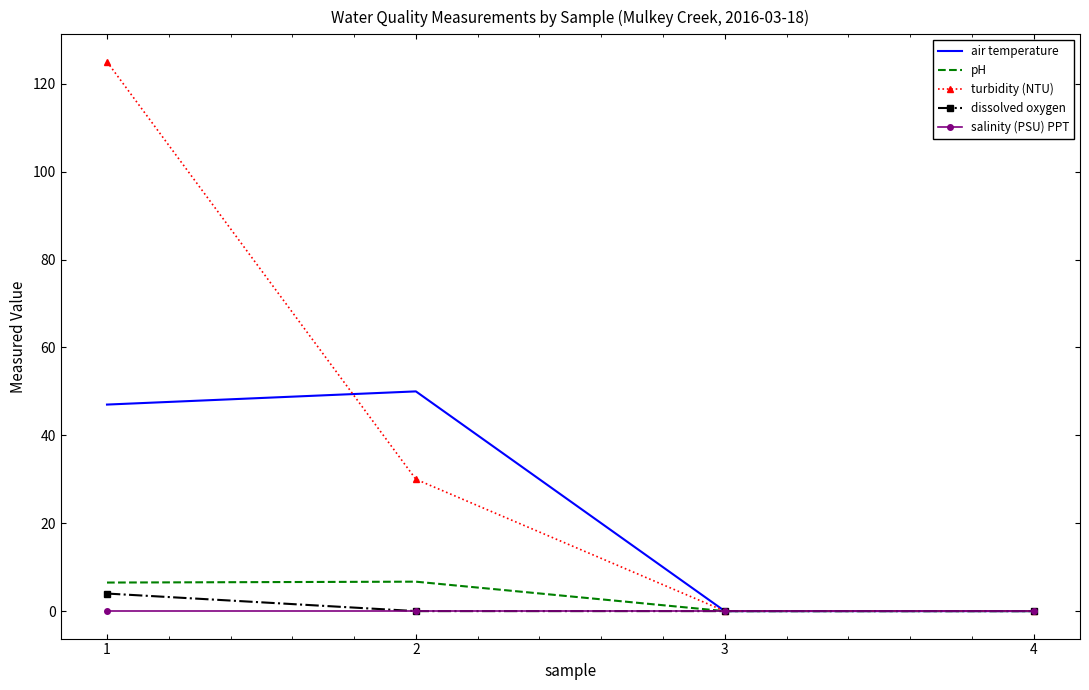

The air temperature series shows 27.7 at 1. True or false?

False